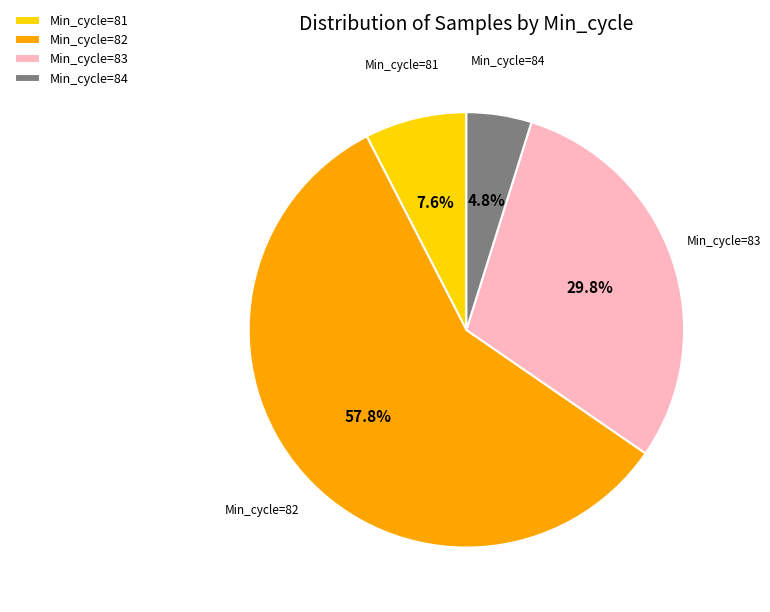

Do Min_cycle=82 and Min_cycle=84 together represent more than half of the pie?

Yes